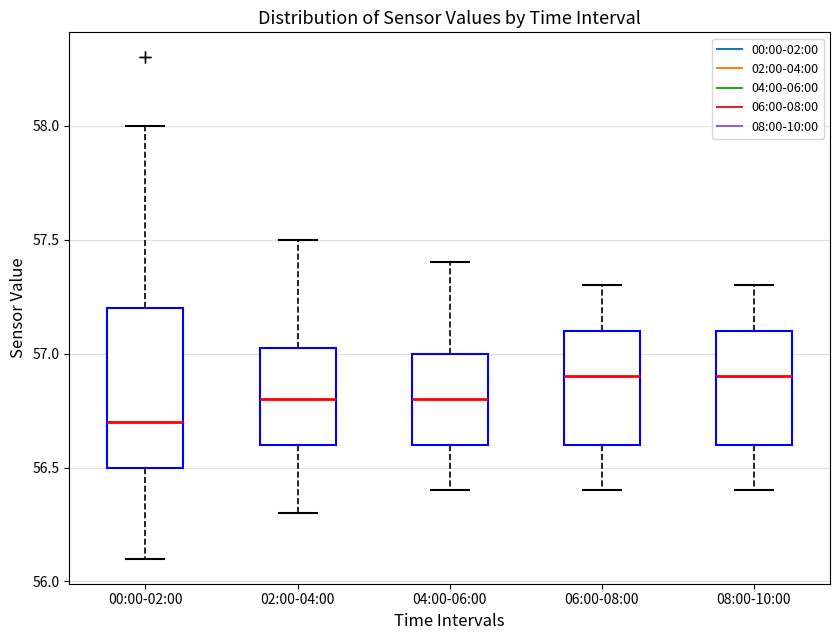

Reading left to right, read every box against the y-axis: the position of its median line, the range the box covers, and the ends of its whiskers. The values are not printed on the chart, so give them approximately, as read against the axis.

00:00-02:00: median 56.70, box 56.50 to 57.20, whiskers 56.10 to 58.00
02:00-04:00: median 56.80, box 56.60 to 57.05, whiskers 56.30 to 57.50
04:00-06:00: median 56.80, box 56.60 to 57.00, whiskers 56.40 to 57.40
06:00-08:00: median 56.90, box 56.60 to 57.10, whiskers 56.40 to 57.30
08:00-10:00: median 56.90, box 56.60 to 57.10, whiskers 56.40 to 57.30